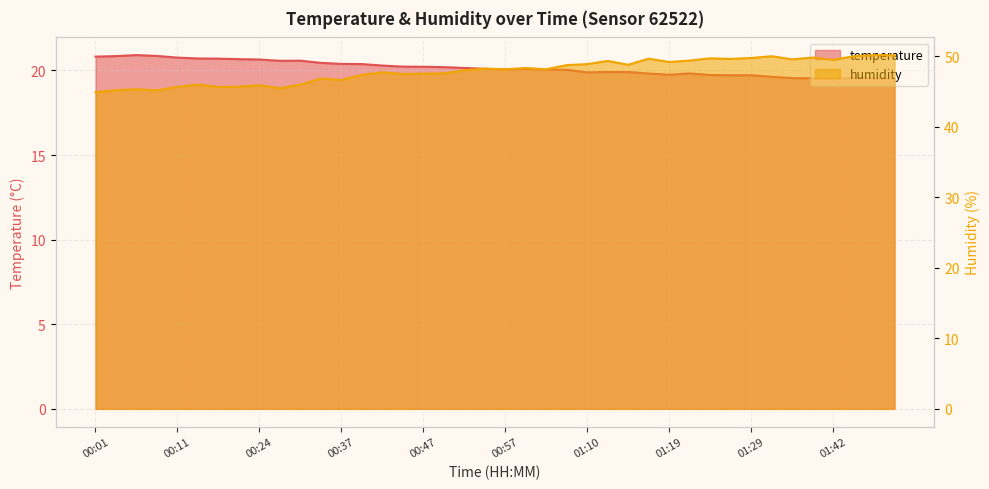

What are all the series names shown in the legend?

temperature, humidity